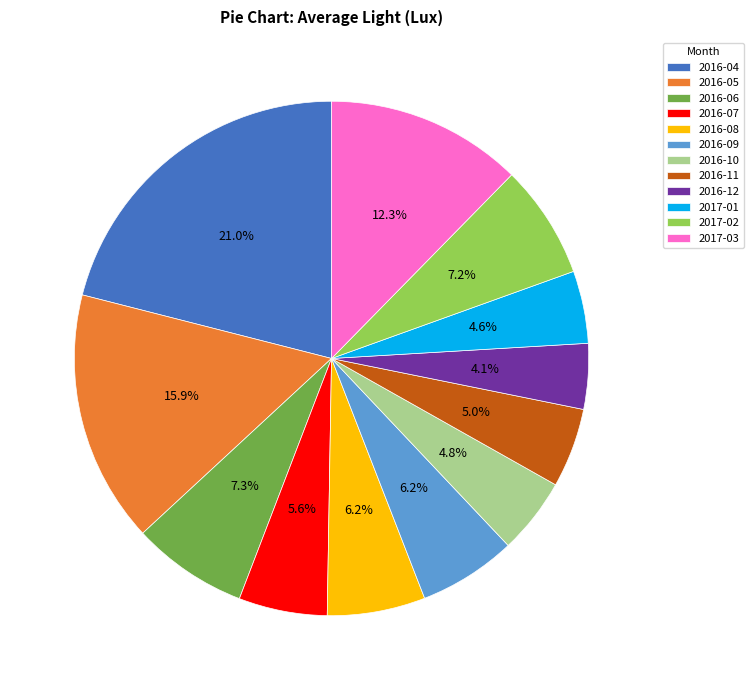

Count the number of slices in the pie.

12